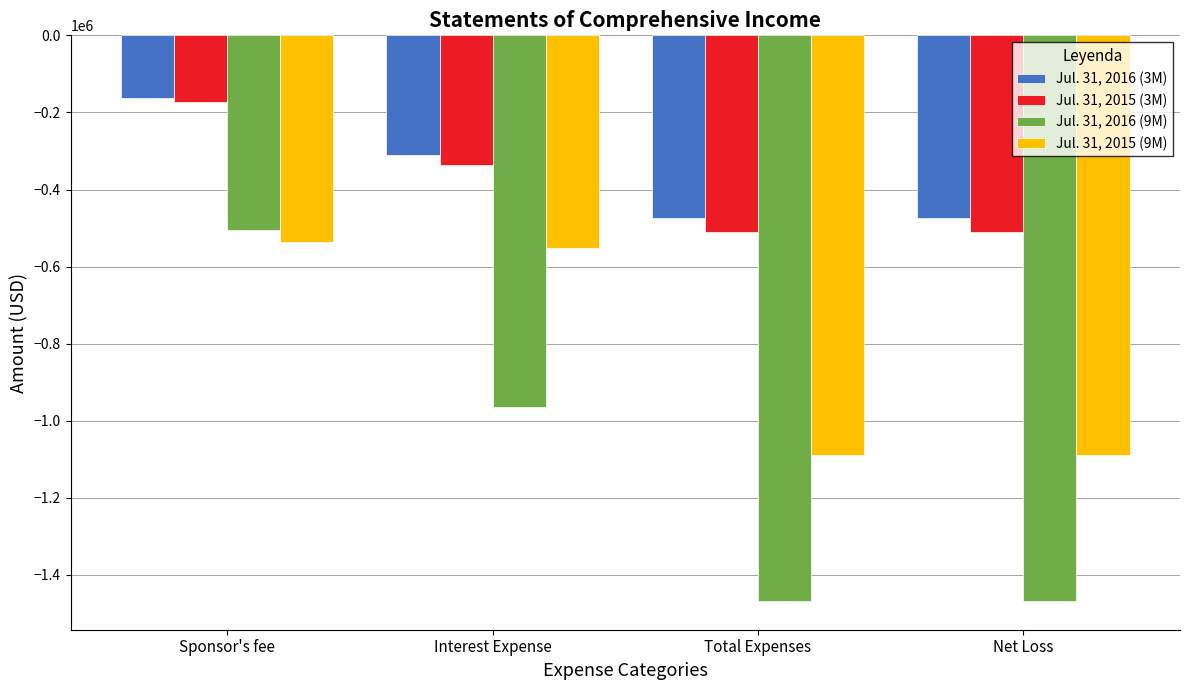

What is the minimum value for Jul. 31, 2016 (3M)?

-474531